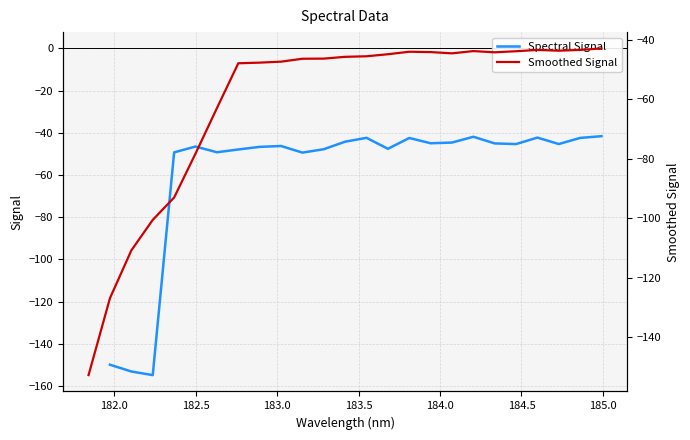

How many lines are shown in the chart?

2